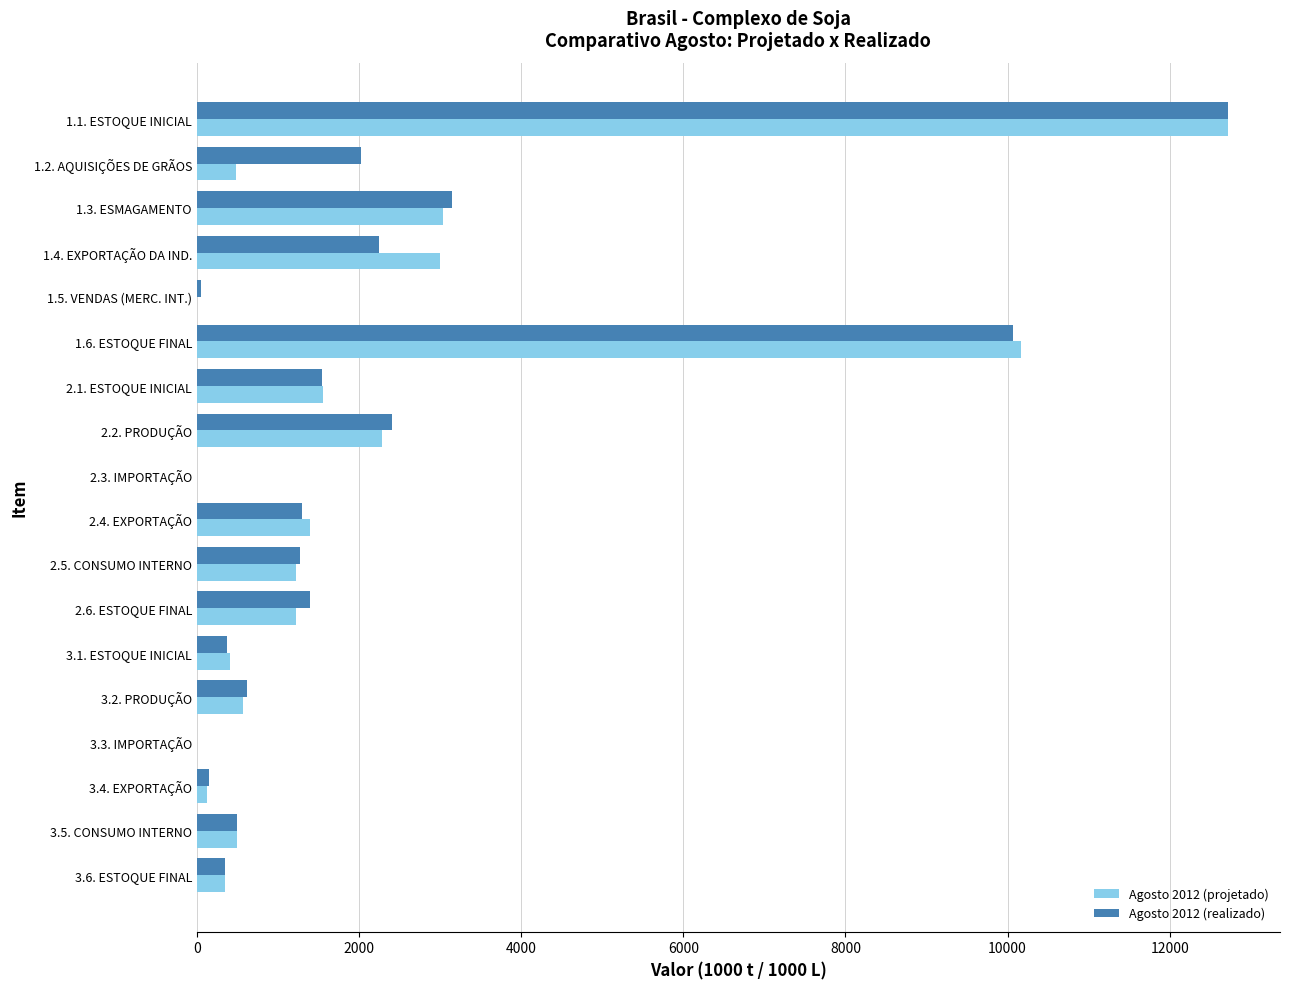

Which series changed the most between 1.1. ESTOQUE INICIAL and 2.1. ESTOQUE INICIAL?

Agosto 2012 (realizado)